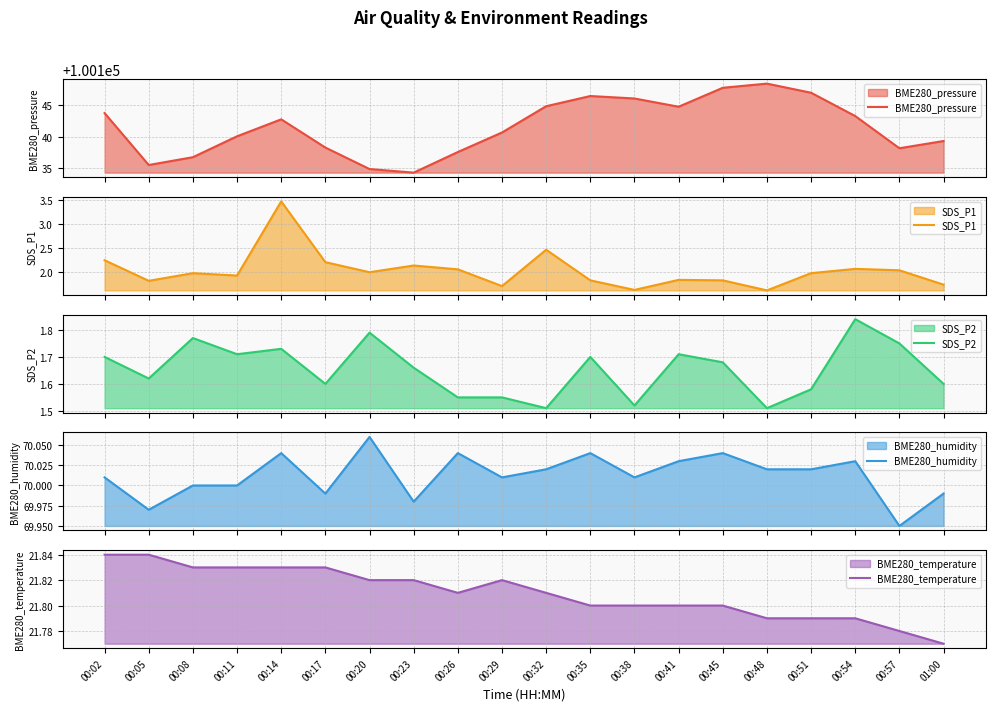

The BME280_pressure series shows 26716.5 at 00:29. True or false?

False